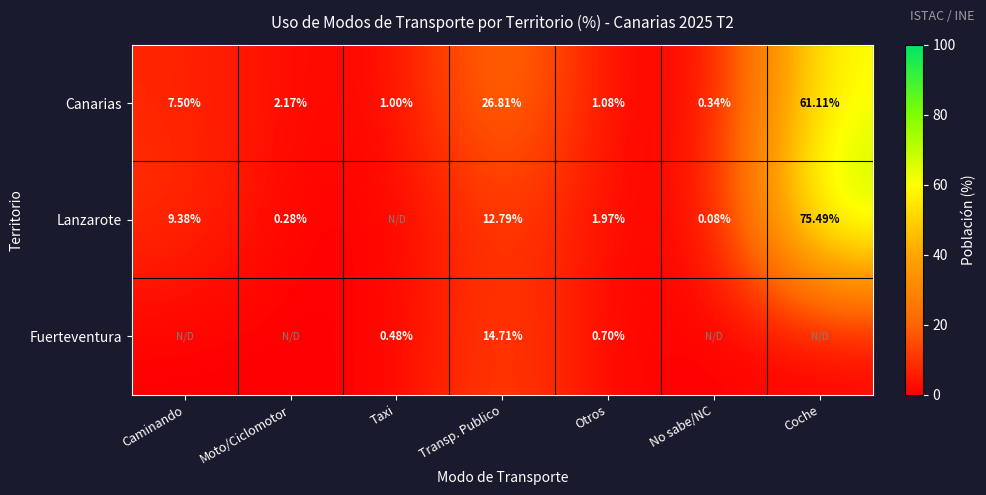

Which has a higher value, Taxi or No sabe/NC?

Taxi